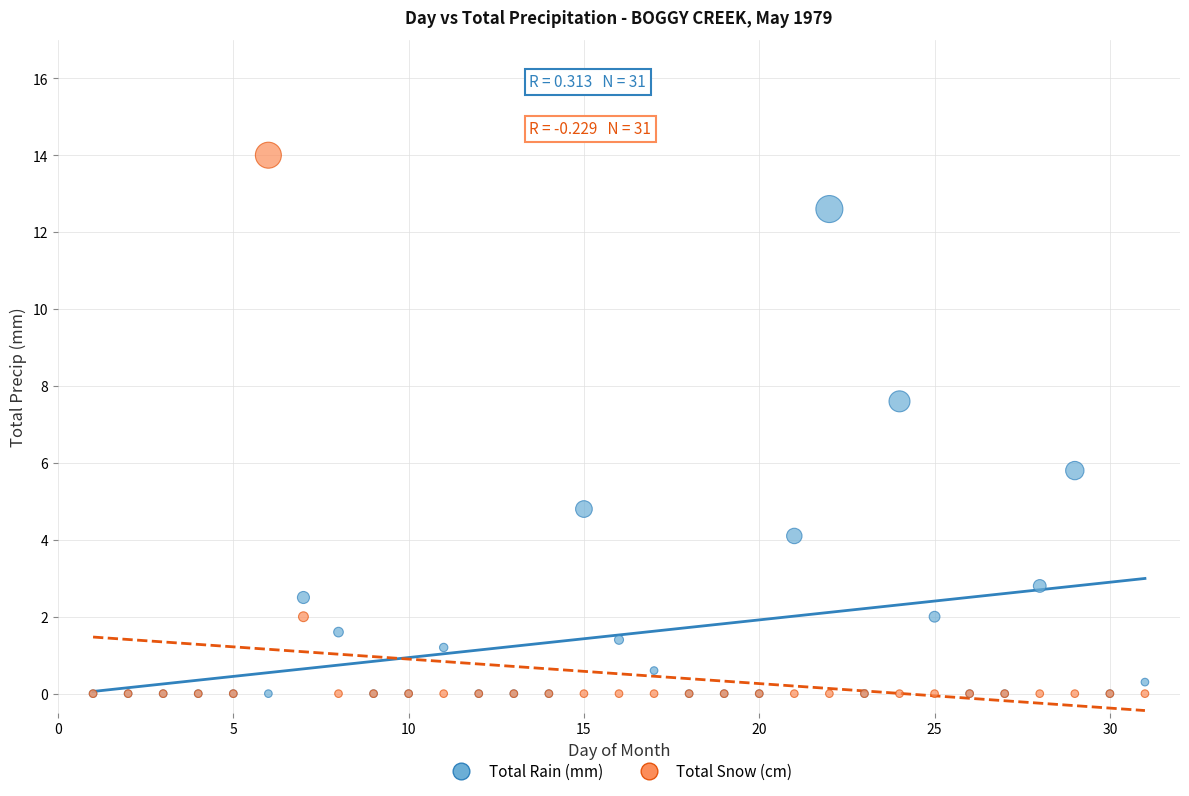

Across all series, what Y value is closest to 7?

7.6